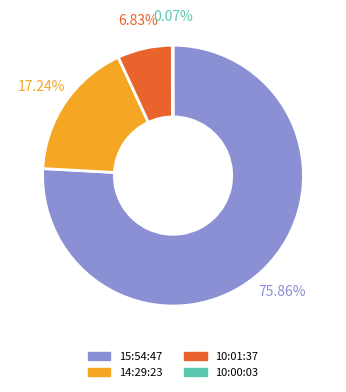

To the nearest percent, what is the average slice percentage?

25%